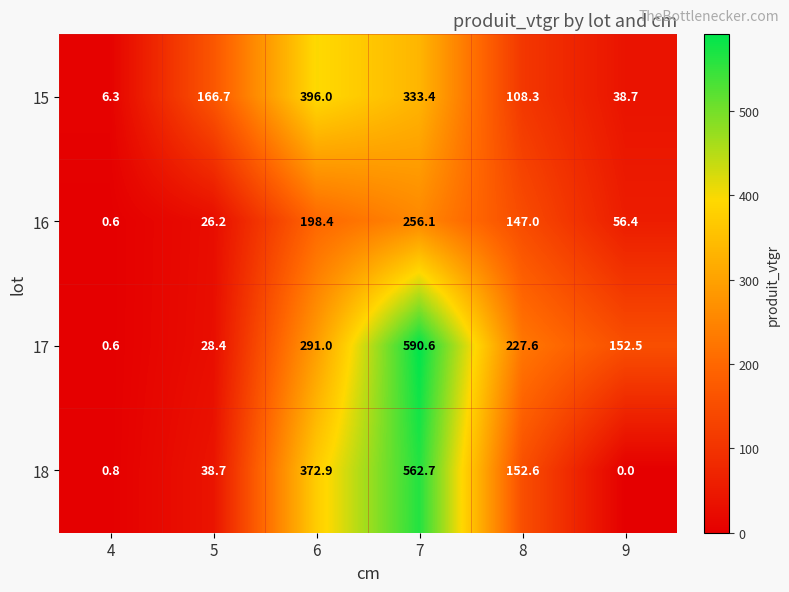

Is it true that 15 equals 333.4 at 7?

True